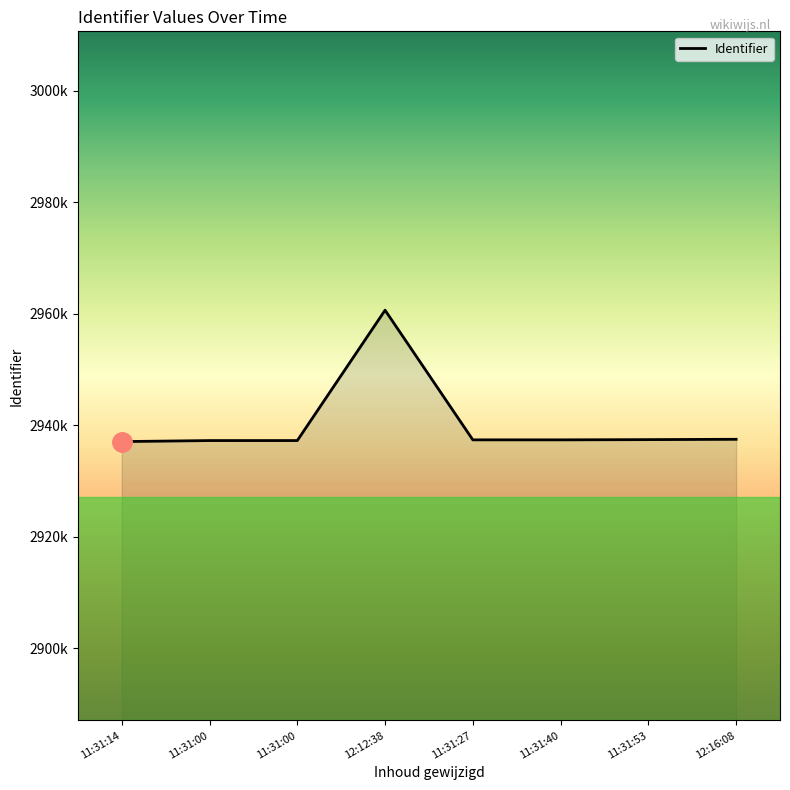

Which category has the lowest value across all series?

11:31:14